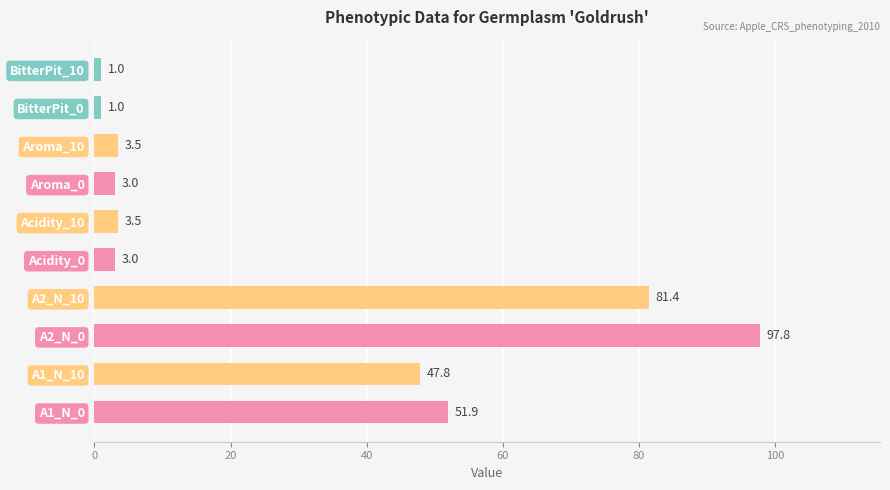

Reading bottom to top, transcribe all the data shown in this chart.

51.9	47.8	97.8	81.4	3.0	3.5	3.0	3.5	1.0	1.0